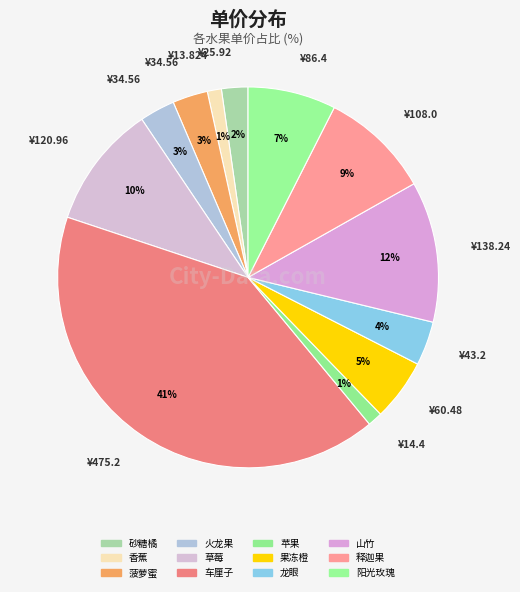

To the nearest percent, what is the average slice percentage?

8%